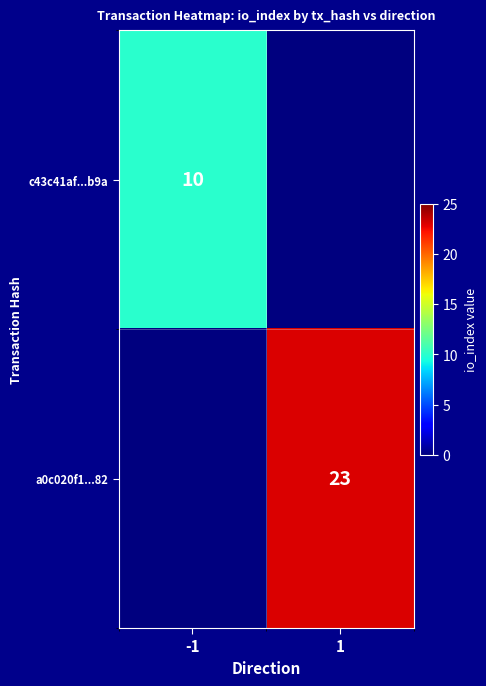

Is the value of c43c41af...b9a at -1 greater than the value of a0c020f1...82 at 1?

No